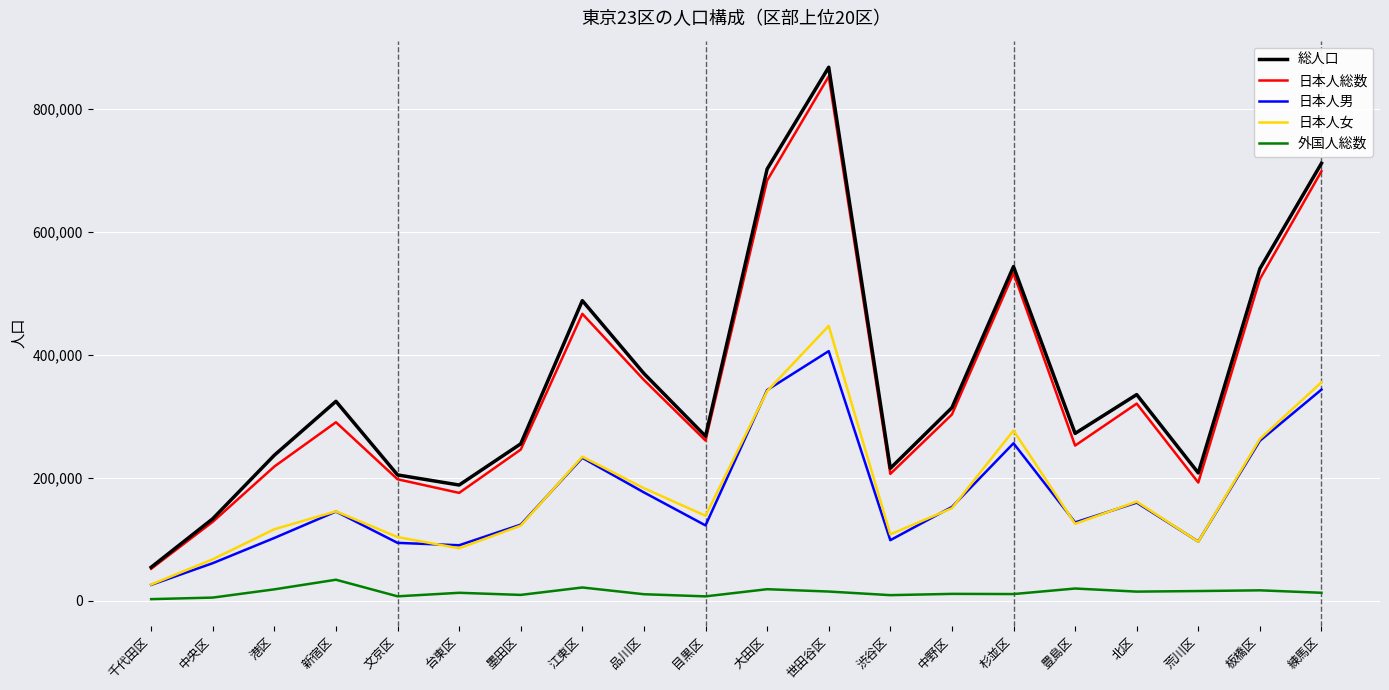

At which label is 日本人男 closest to 215715?

江東区